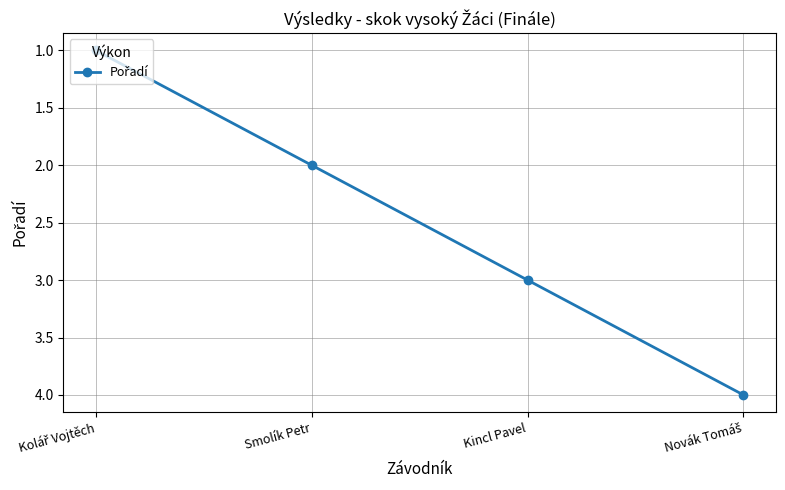

What is the sum of all values?

10